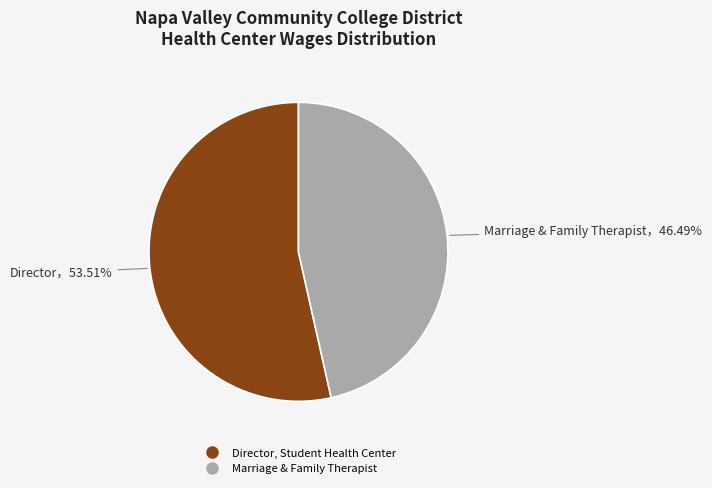

Which category accounts for the majority?

Director, Student Health Center